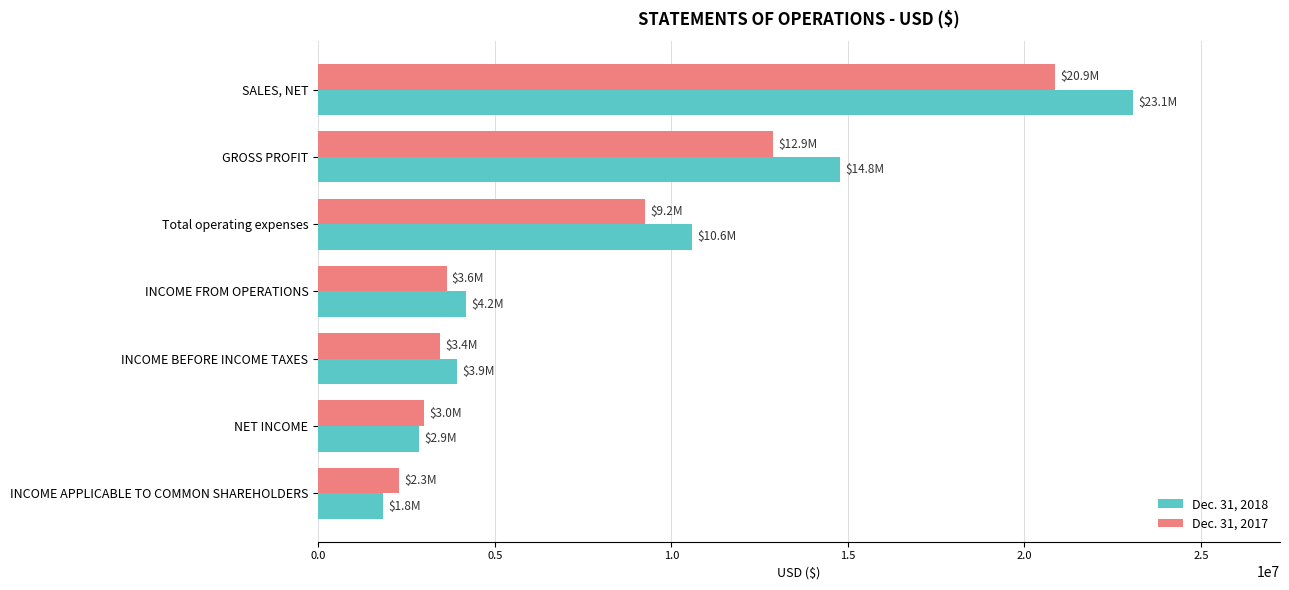

At GROSS PROFIT, list the series in order from largest to smallest.

Dec. 31, 2018, Dec. 31, 2017